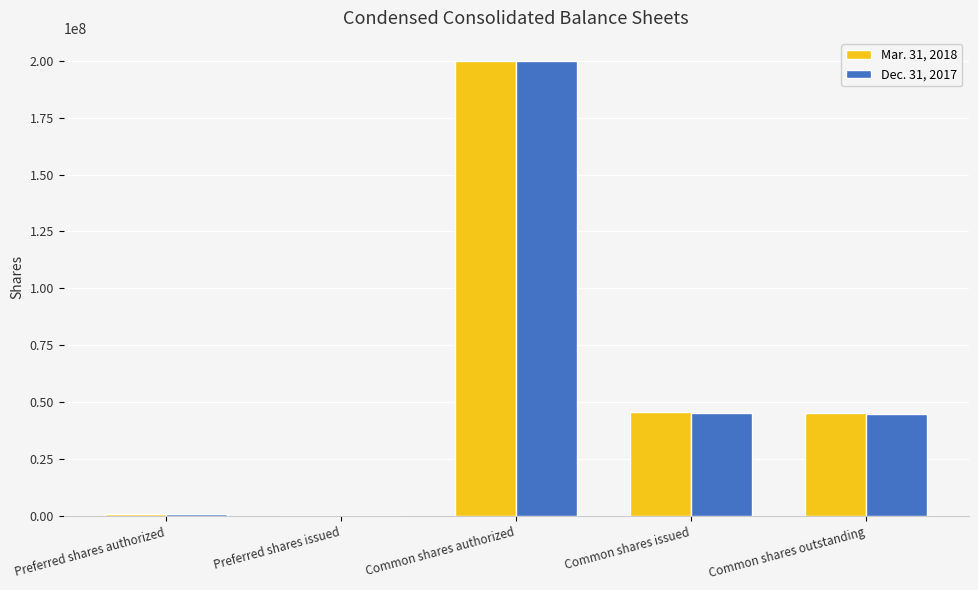

What is the maximum value shown in the chart?

200000000